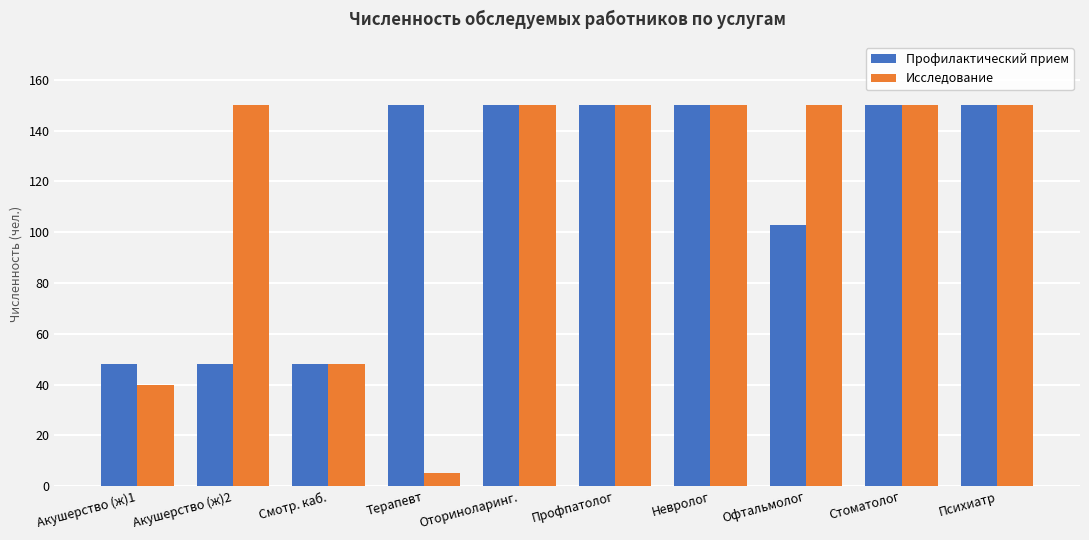

Reading left to right, what are all the values shown in this chart?

Профилактический прием: 48	48	48	150	150	150	150	103	150	150
Исследование: 40	150	48	5	150	150	150	150	150	150